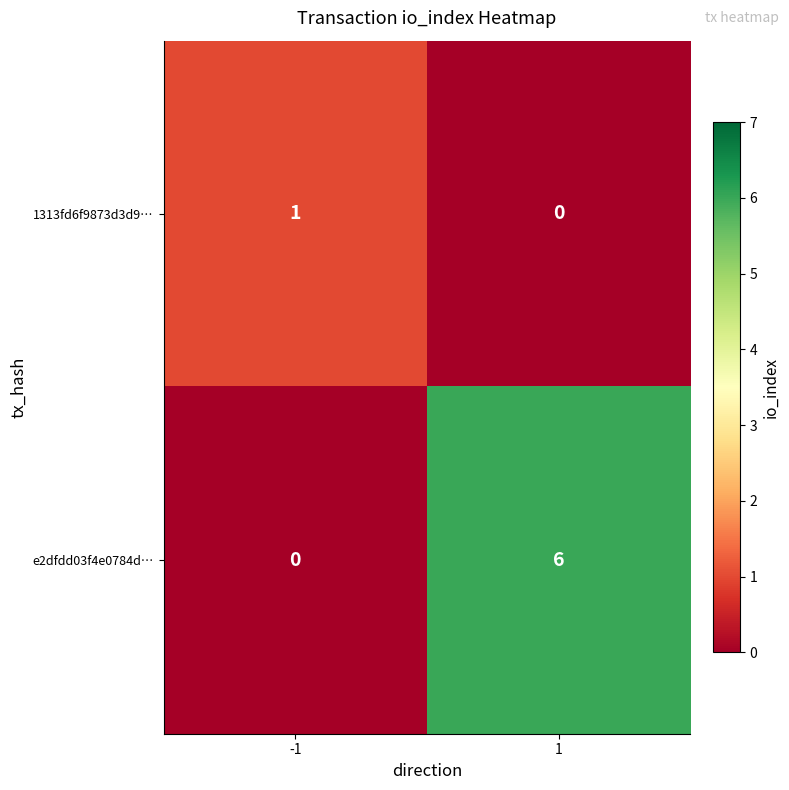

How many data points does each series have?

2